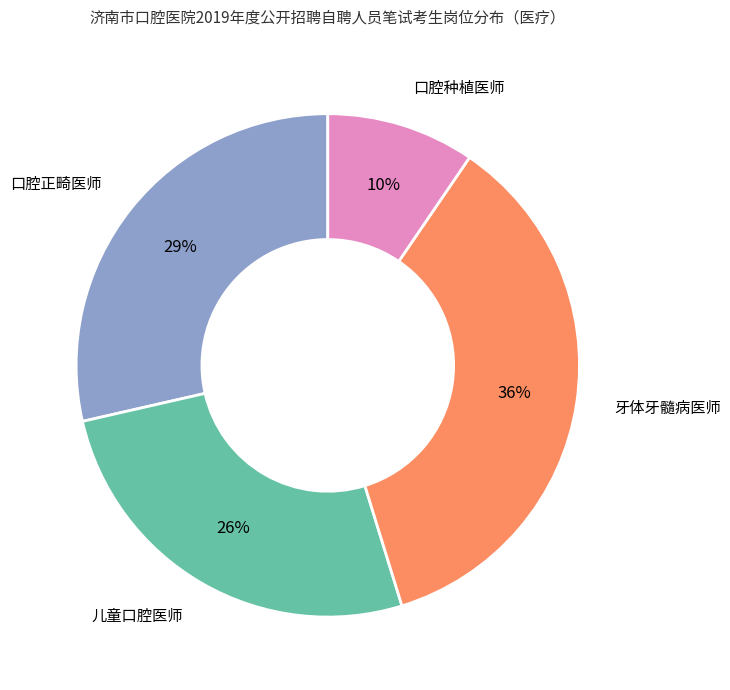

To the nearest percent, what is the average slice percentage?

25%